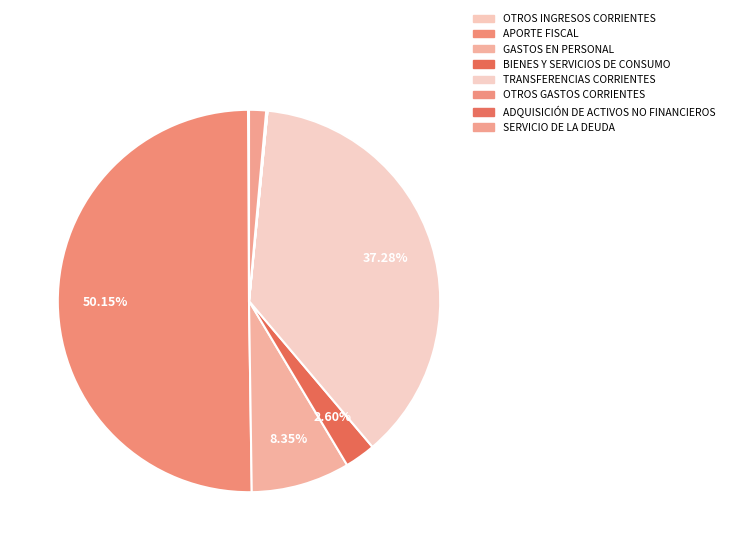

How many slices are in this pie chart?

8